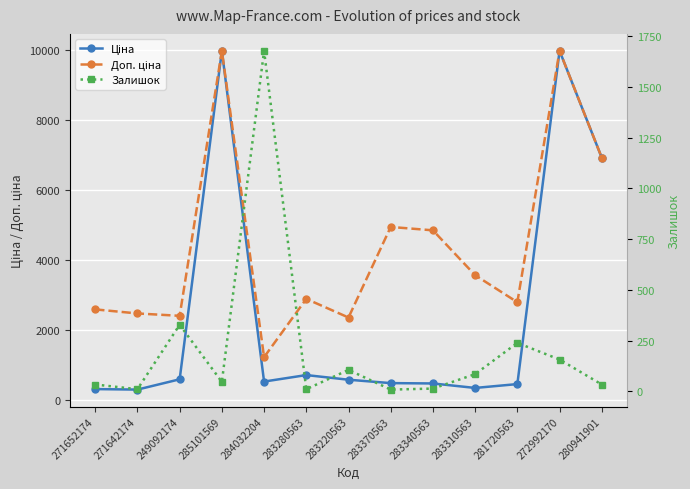

Which category has the highest value in the Залишок series?

284032204